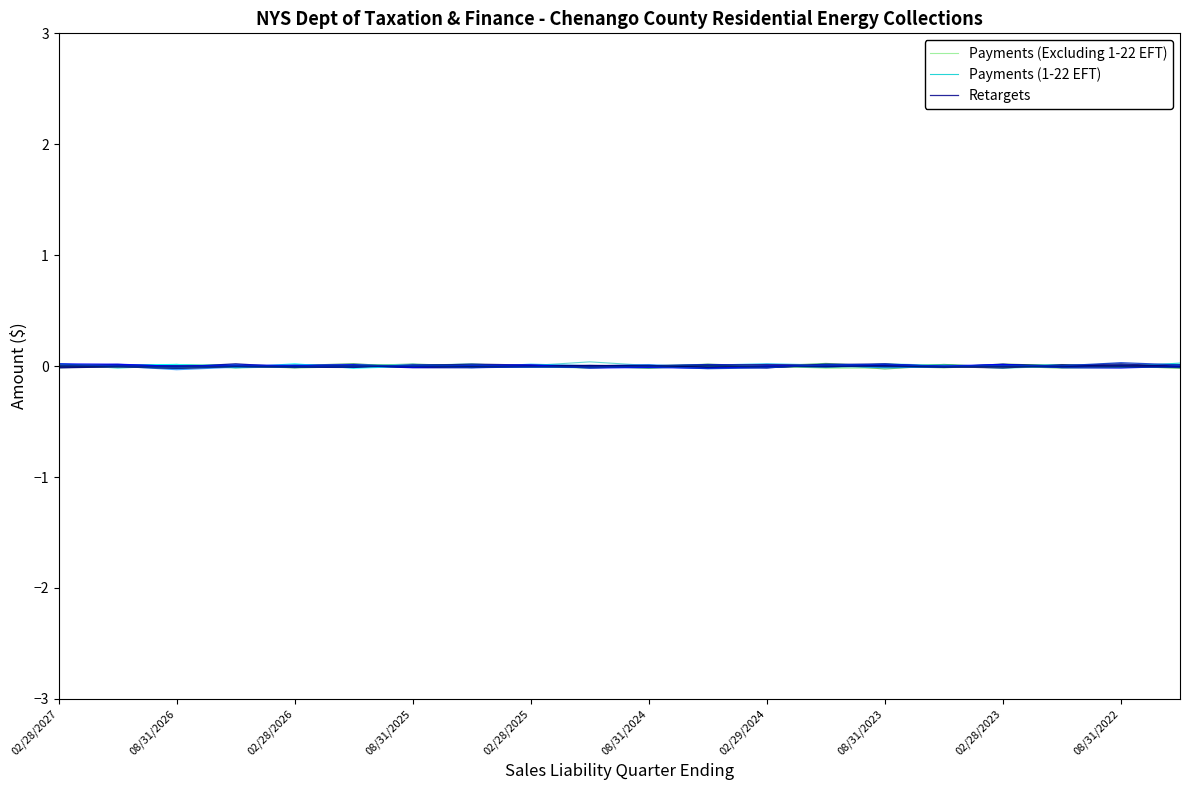

The value of Payments (1-22 EFT) at 02/28/2027 is -0.0. True or false?

True